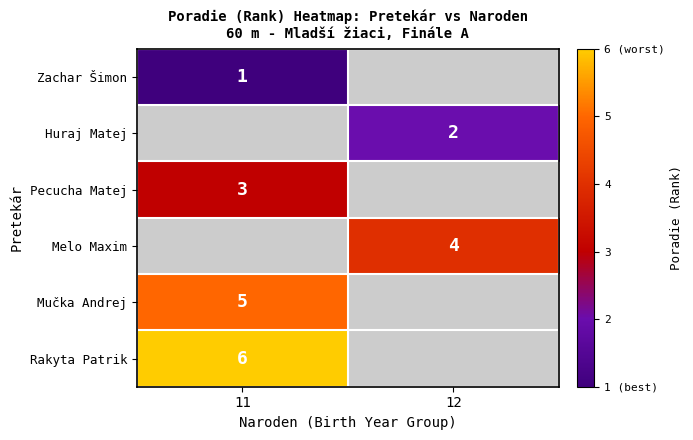

Between 11 and 12, which is larger?

12